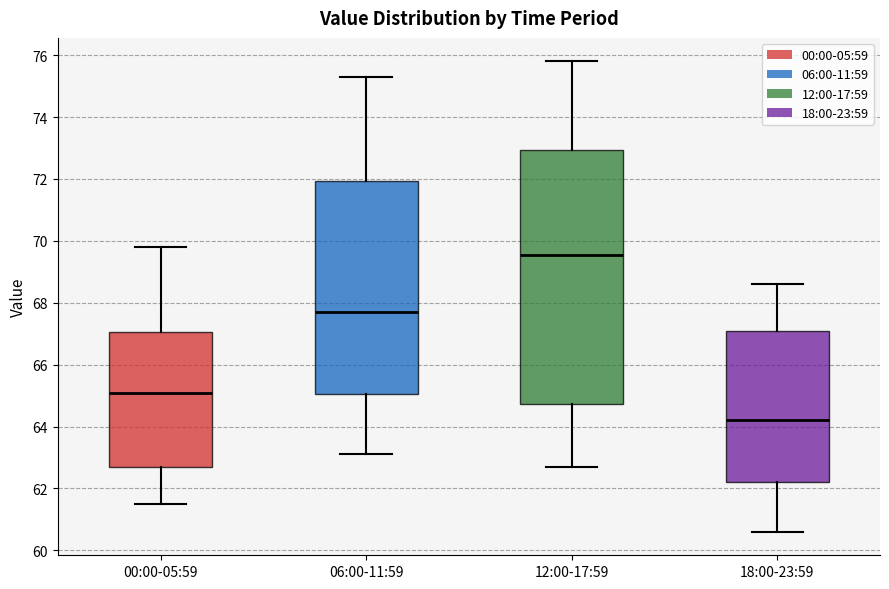

Where is the upper edge of the box for 18:00-23:59 on the y-axis? The values are not printed on the chart, so give them approximately, as read against the axis.

67.2